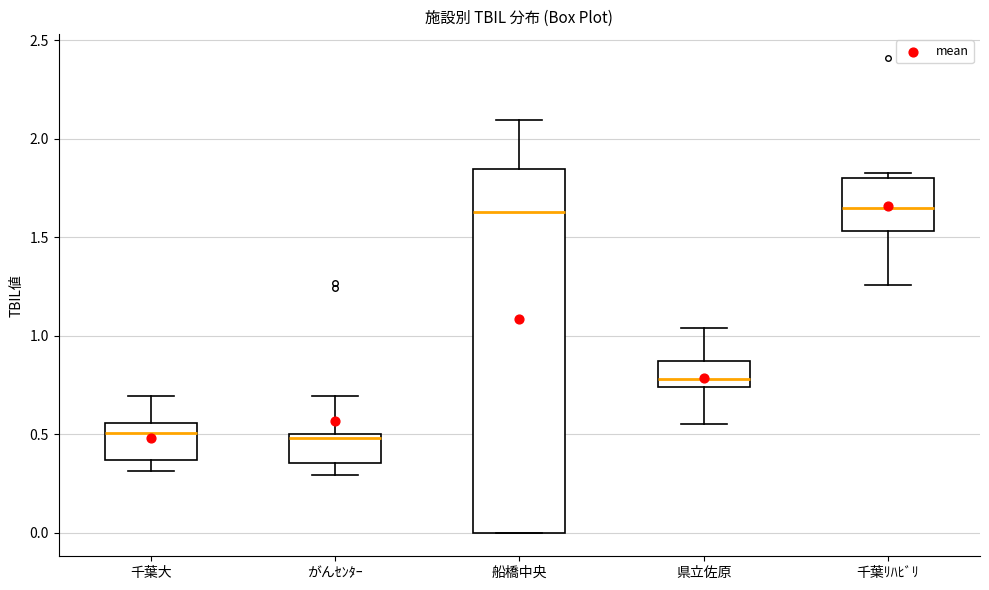

Reading left to right, read every box against the y-axis: the position of its median line, the range the box covers, and the ends of its whiskers. The values are not printed on the chart, so give them approximately, as read against the axis.

千葉大: median 0.50, box 0.35 to 0.55, whiskers 0.30 to 0.70
がんｾﾝﾀｰ: median 0.50 (just below the box's upper edge), box 0.35 to 0.50, whiskers 0.30 to 0.70
船橋中央: median 1.65, box 0.00 to 1.85, whiskers 0.00 to 2.10
県立佐原: median 0.80, box 0.75 to 0.85, whiskers 0.55 to 1.05
千葉ﾘﾊﾋﾞﾘ: median 1.65, box 1.55 to 1.80, whiskers 1.25 to 1.85